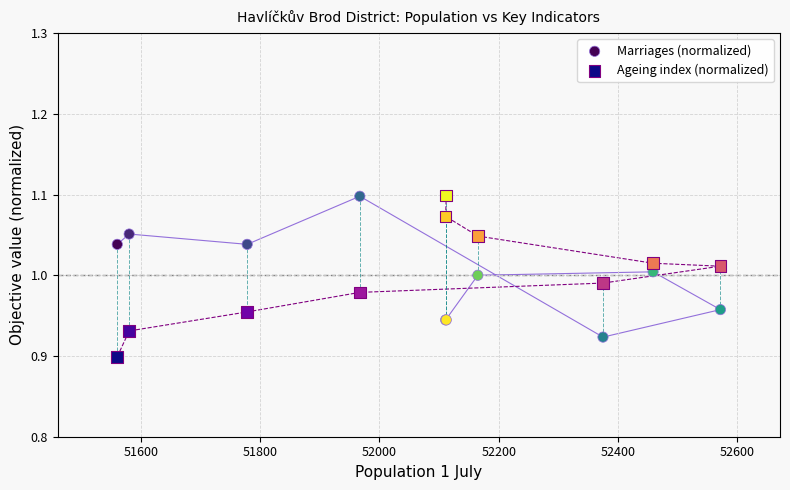

Which series has the widest spread of Y values?

Ageing index (normalized)